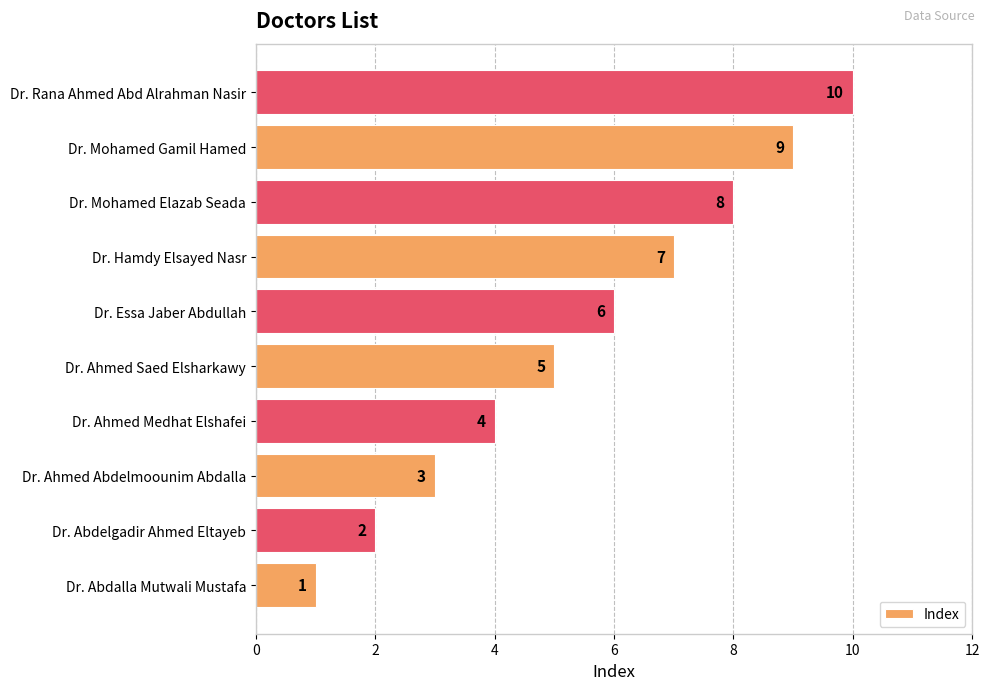

At which label is the value closest to 5?

Dr. Ahmed Saed Elsharkawy